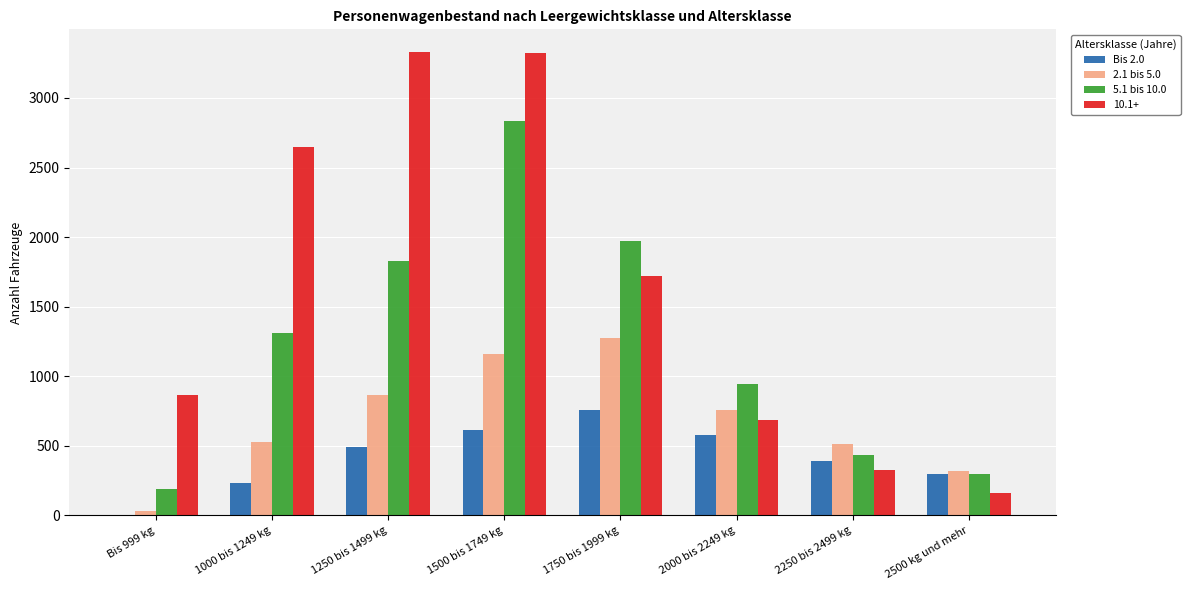

Between 1250 bis 1499 kg and 2500 kg und mehr, which series saw the biggest shift?

10.1+